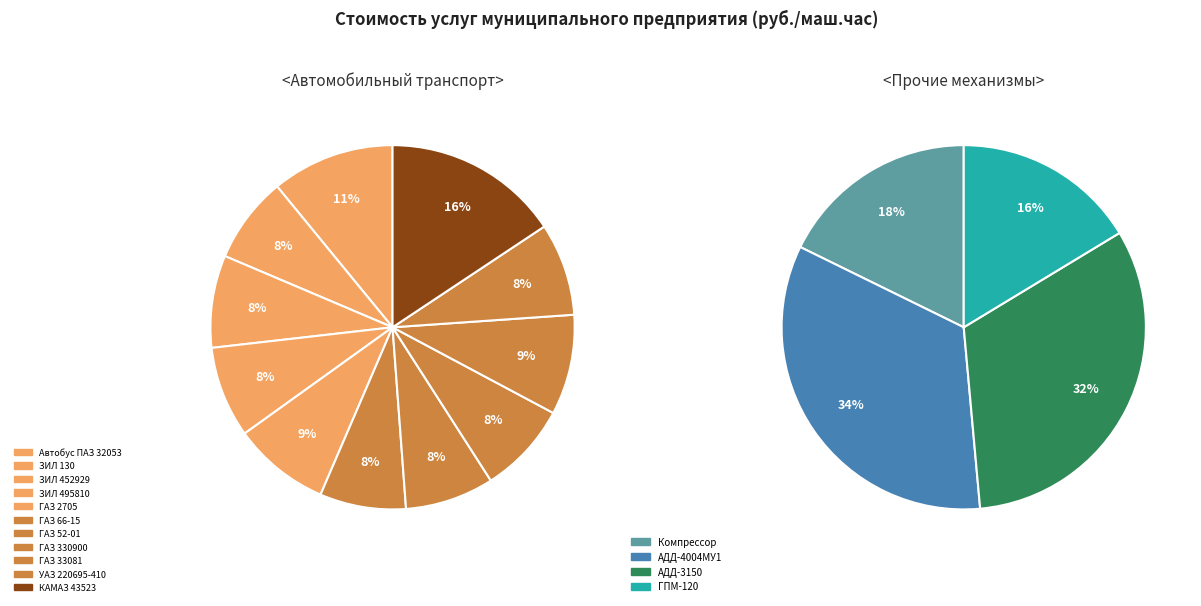

Which slice is the largest?

КАМАЗ 43523